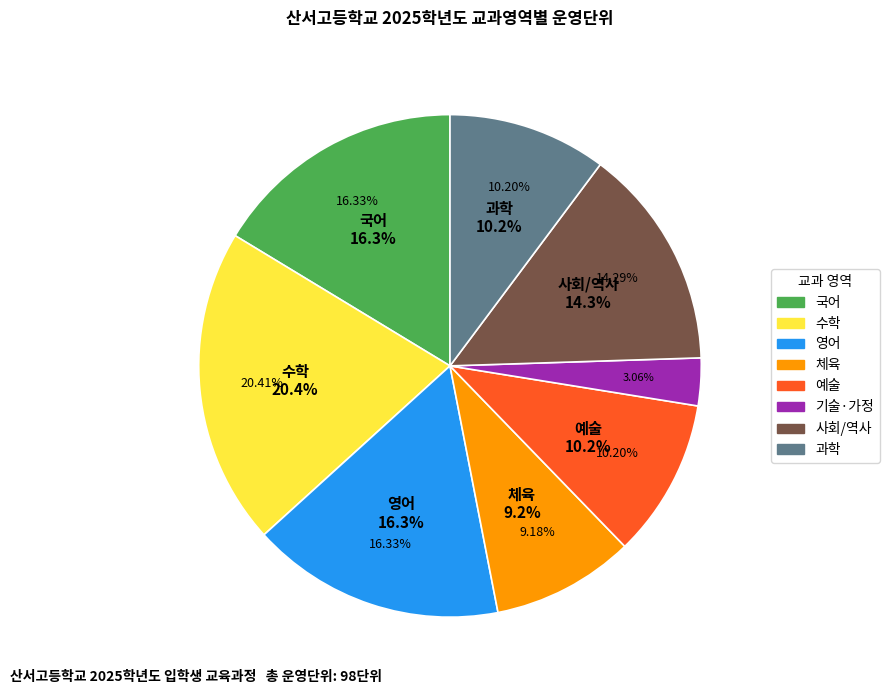

Rank the categories by value from lowest to highest.

기술·가정, 체육, 예술, 과학, 사회/역사, 국어, 영어, 수학